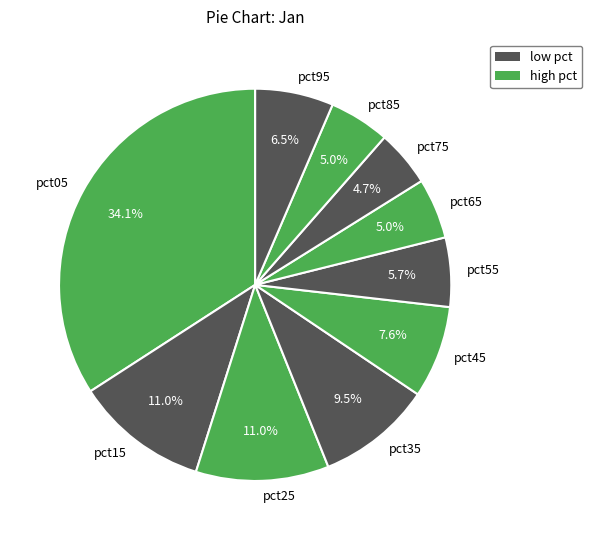

To the nearest percent, what is the average slice percentage?

10%